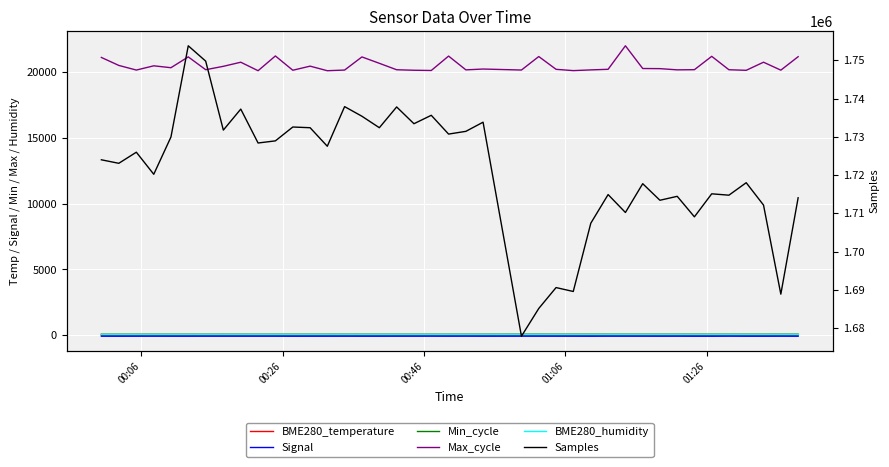

How many data points in Samples are above 1725975?

19